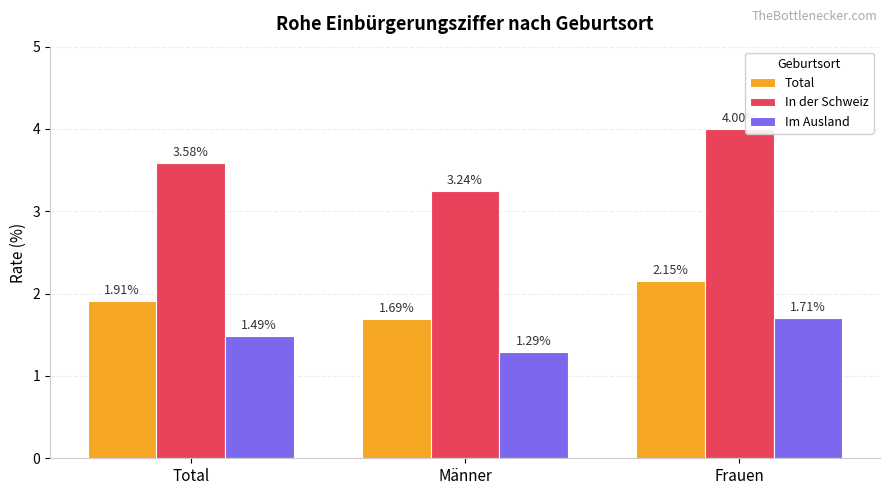

What is the total value across all series at Frauen?

7.9